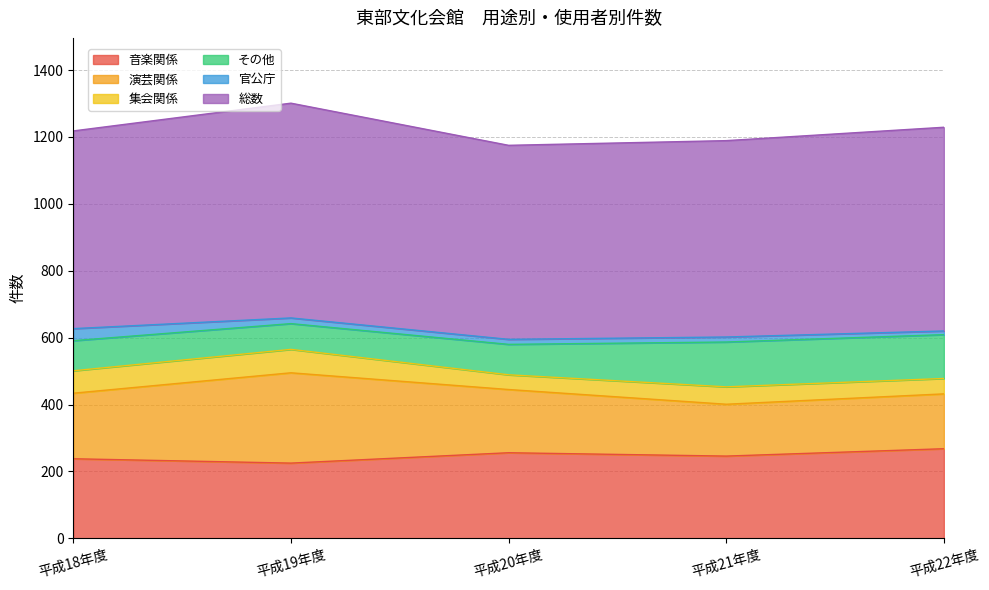

What is the lowest value of the 音楽関係 series?

225